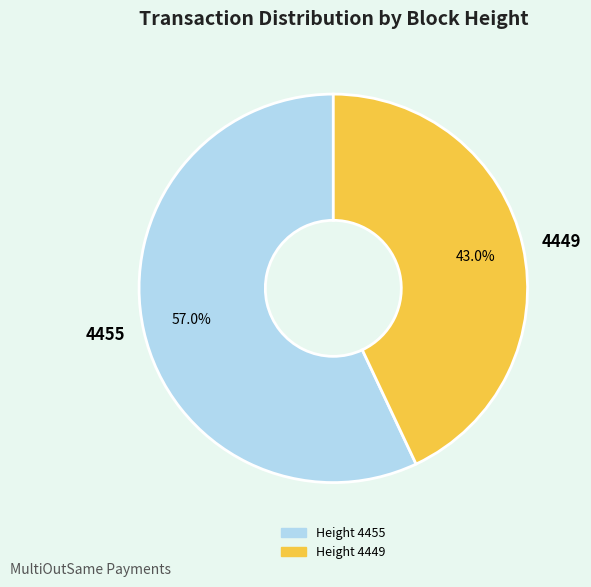

Combined, what portion of the pie is 4449 and 4455?

100.0%